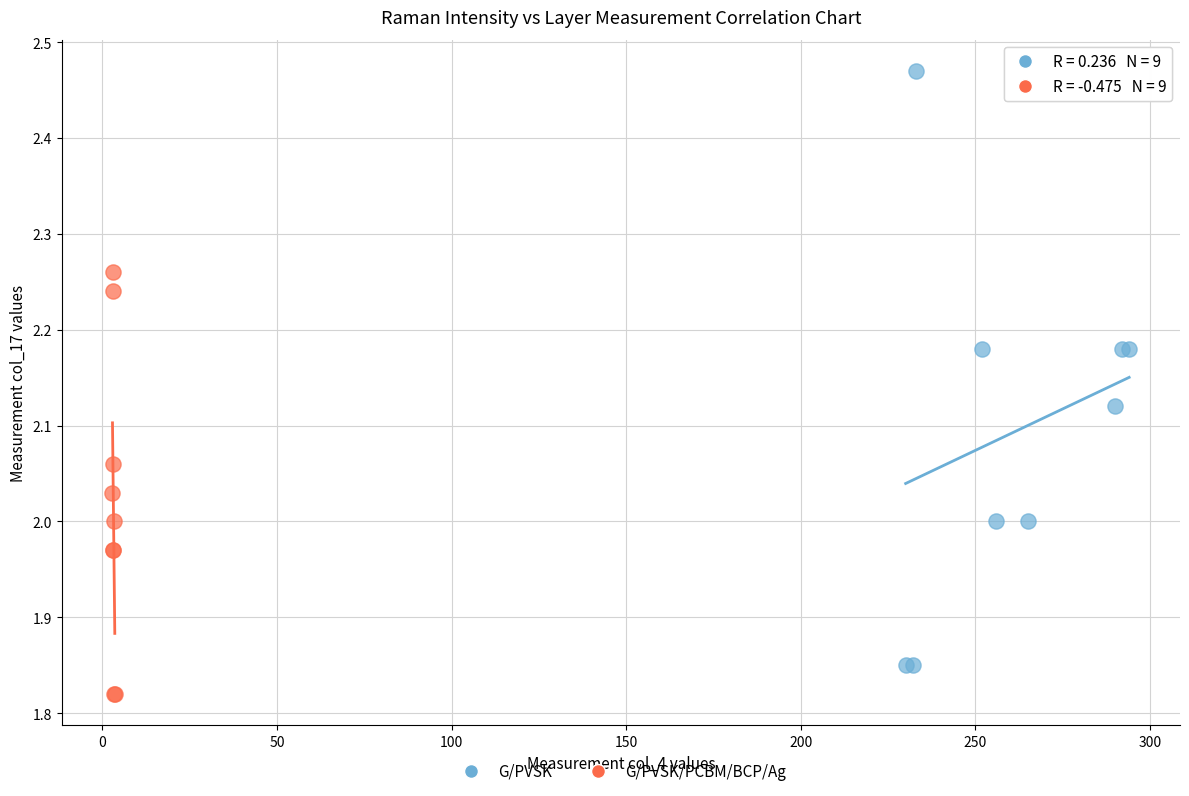

Which series has the largest Y range (max minus min)?

G/PVSK